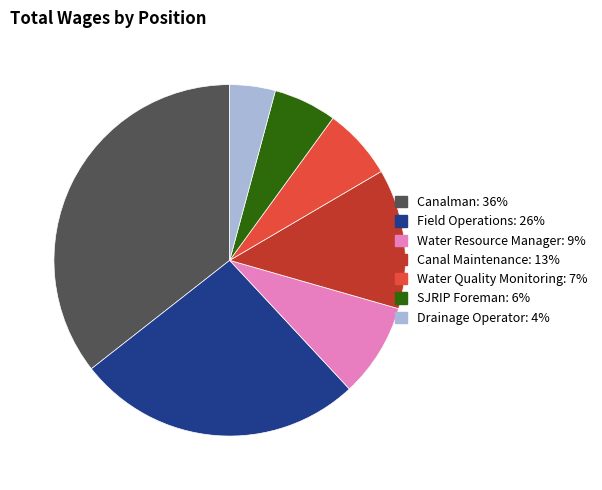

What is the ratio of the value at Water Resource Manager to the value at Water Quality Monitoring?

1.3